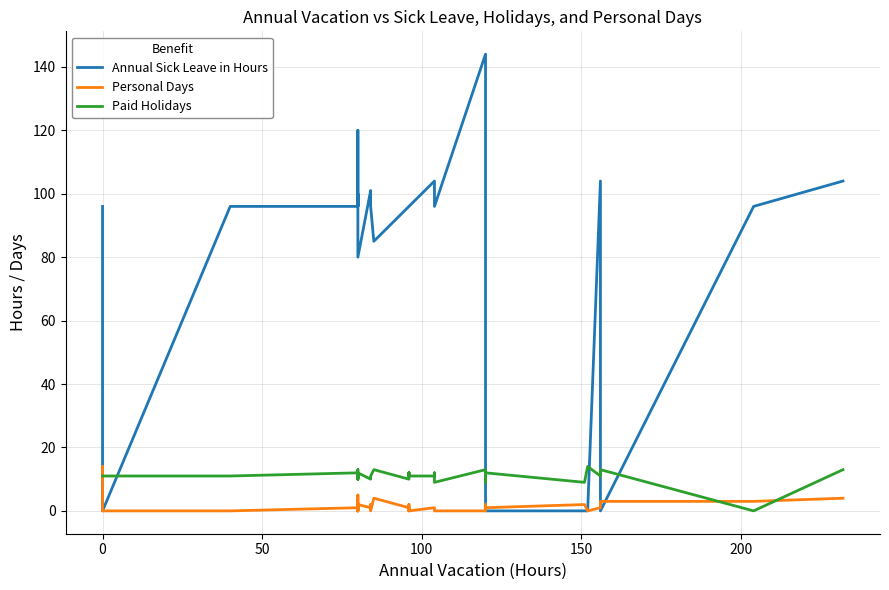

What is the sum of all Annual Sick Leave in Hours values?

3434